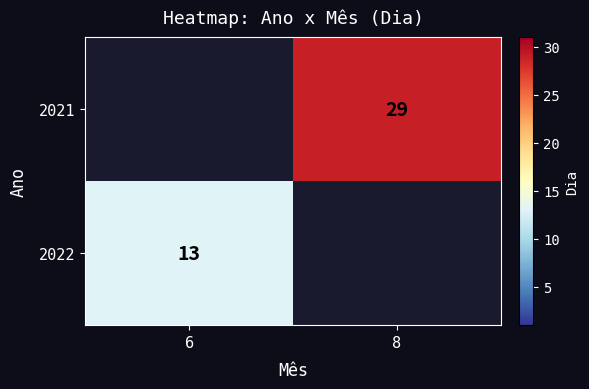

Is it true that 2021 equals 46 at 8?

False